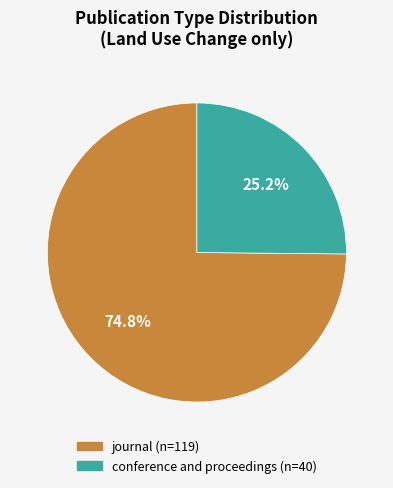

Rank the categories by value from highest to lowest.

journal, conference and proceedings